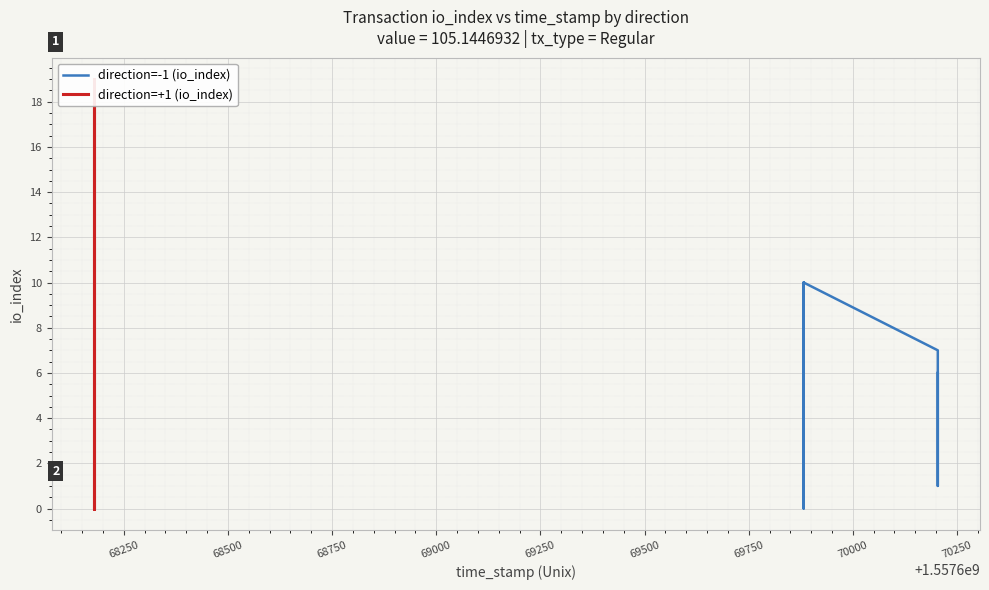

How many data points in direction=+1 (io_index) are less than 10?

10